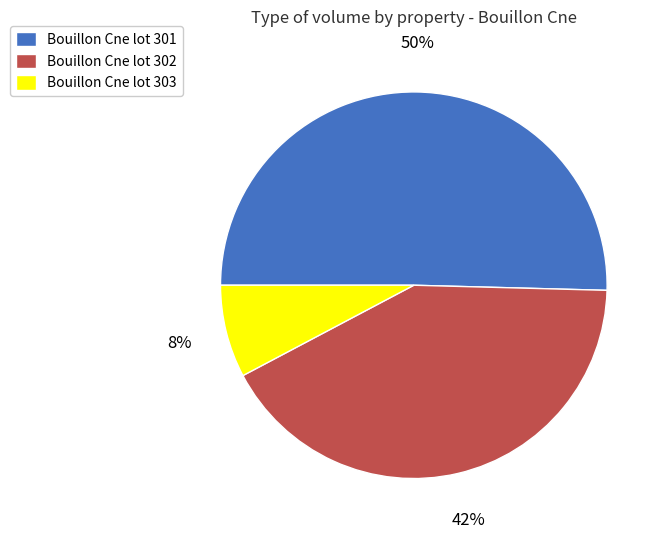

Between Bouillon Cne lot 301 and Bouillon Cne lot 302, which is larger?

Bouillon Cne lot 301